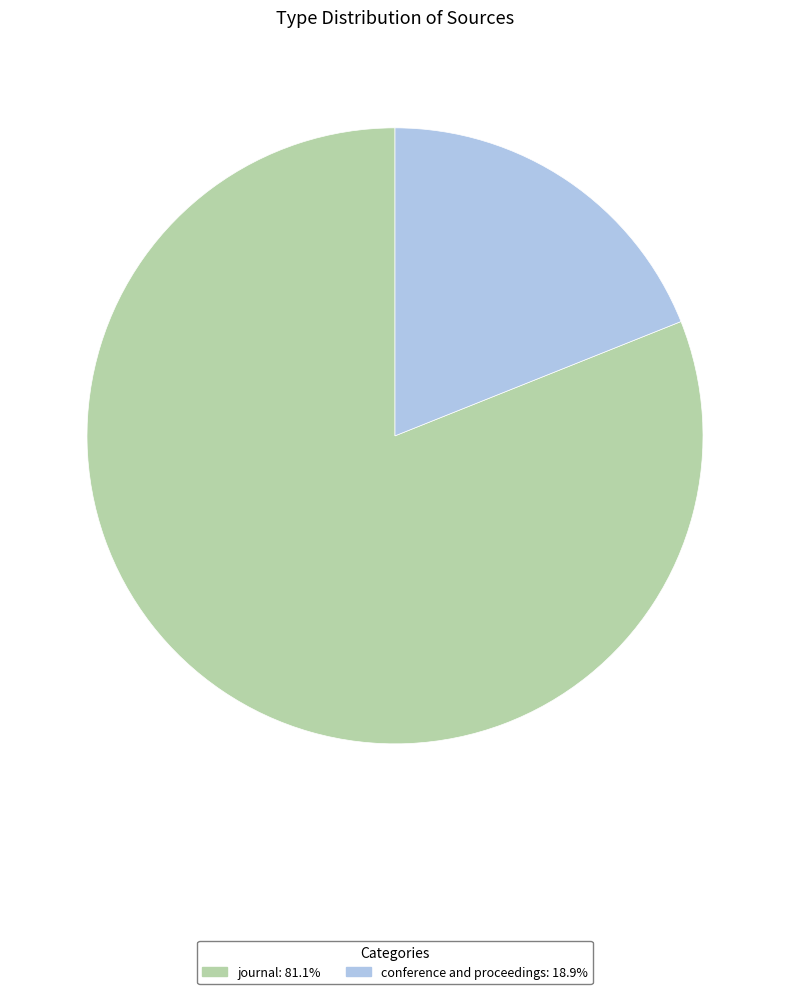

True or false: conference and proceedings accounts for 19% of the total.

True